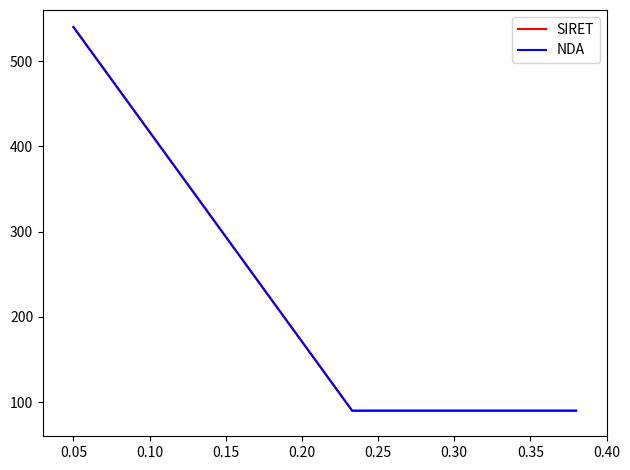

What is the value of the SIRET point at the 1st from the left?

540.0